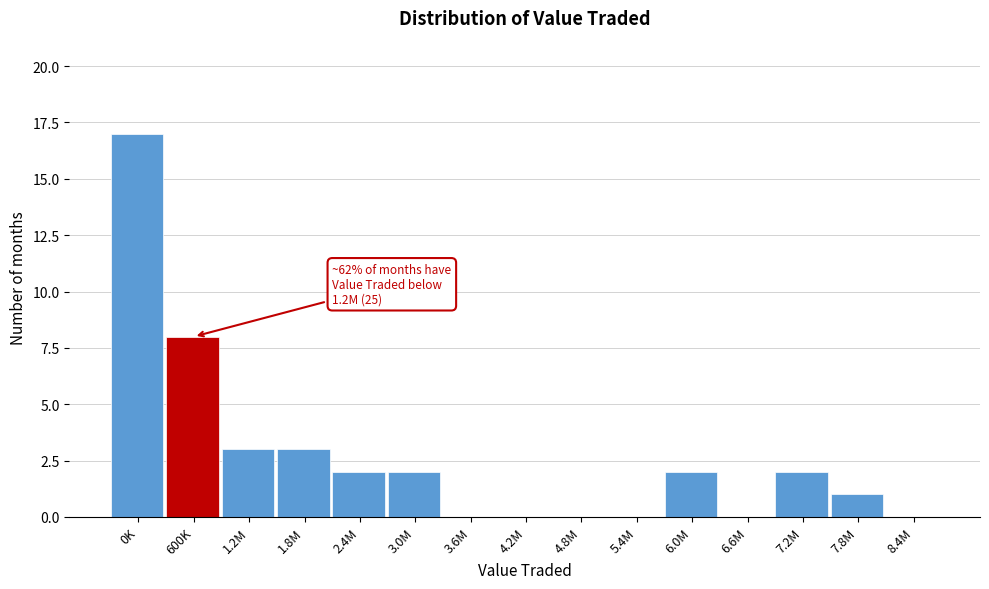

Reading left to right, what are all the values shown in this chart?

0K=17	600K=8	1.2M=3	1.8M=3	2.4M=2	3.0M=2	3.6M=0	4.2M=0	4.8M=0	5.4M=0	6.0M=2	6.6M=0	7.2M=2	7.8M=1	8.4M=0